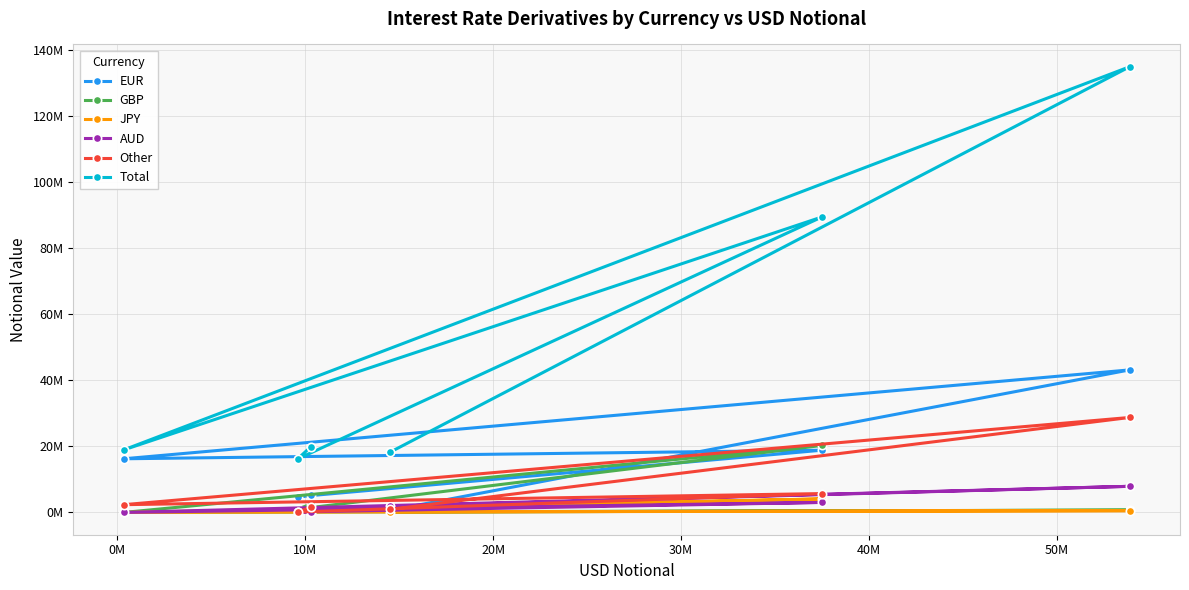

Does the chart have visible grid lines?

Yes